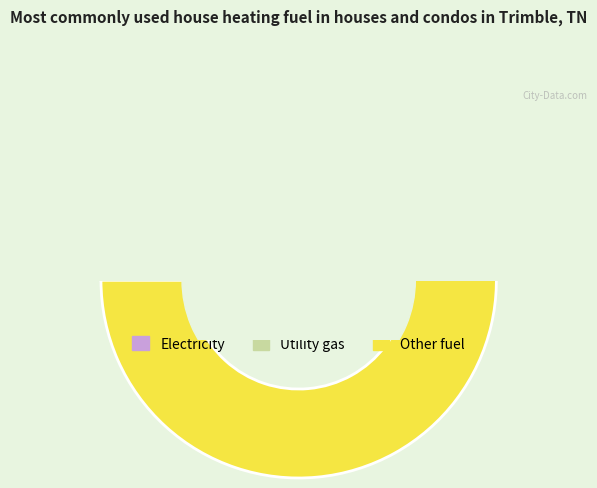

What is the ratio of the value at 2 to the value at 6?

1.0